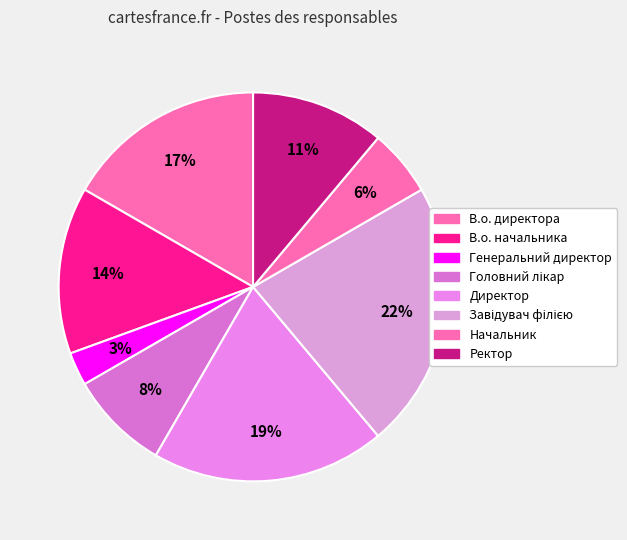

How many segments does this pie chart have?

8